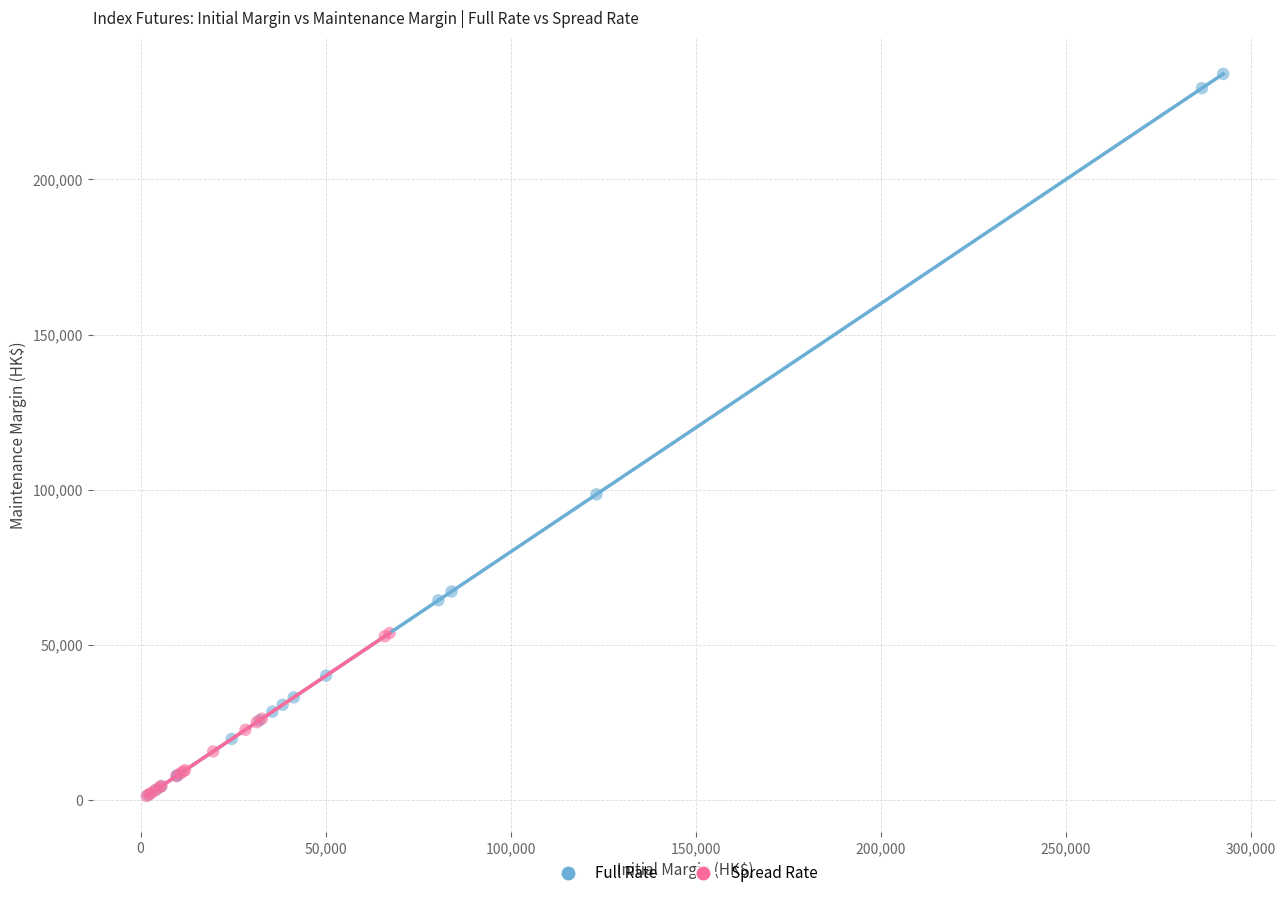

Which series contains the highest Y value?

Full Rate